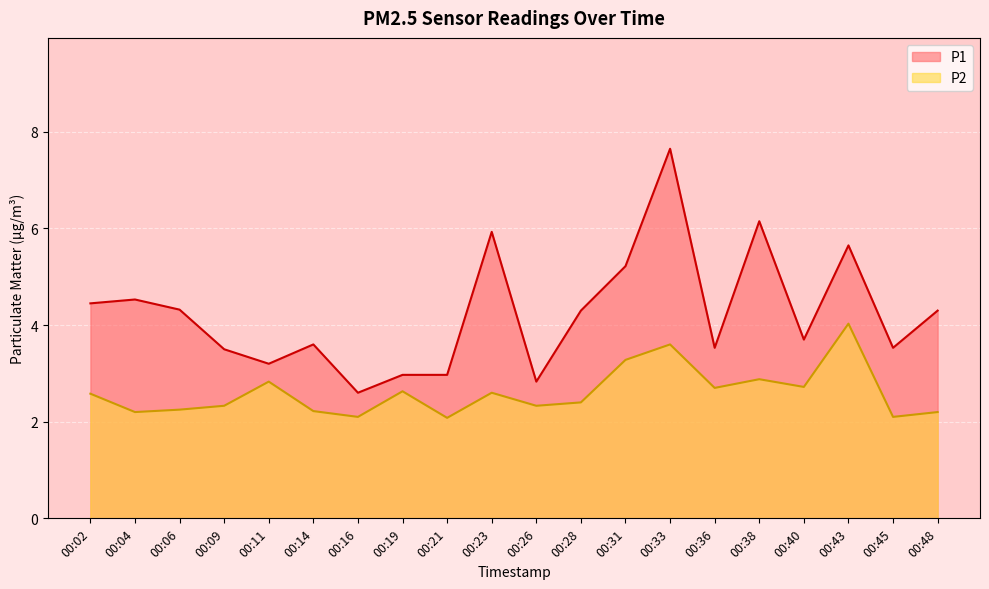

What are all the series names shown in the legend?

P1, P2